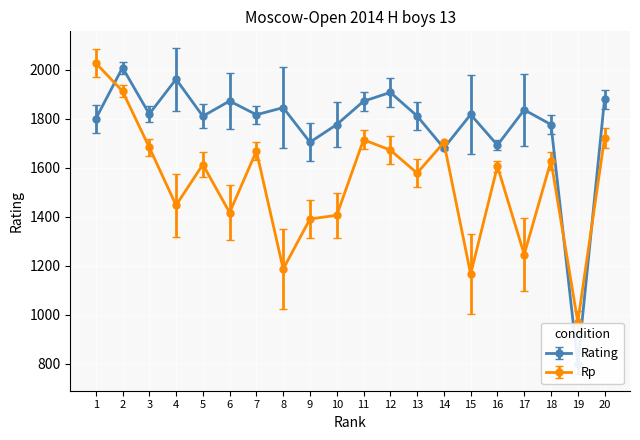

At which category does Rating reach its first local peak?

2